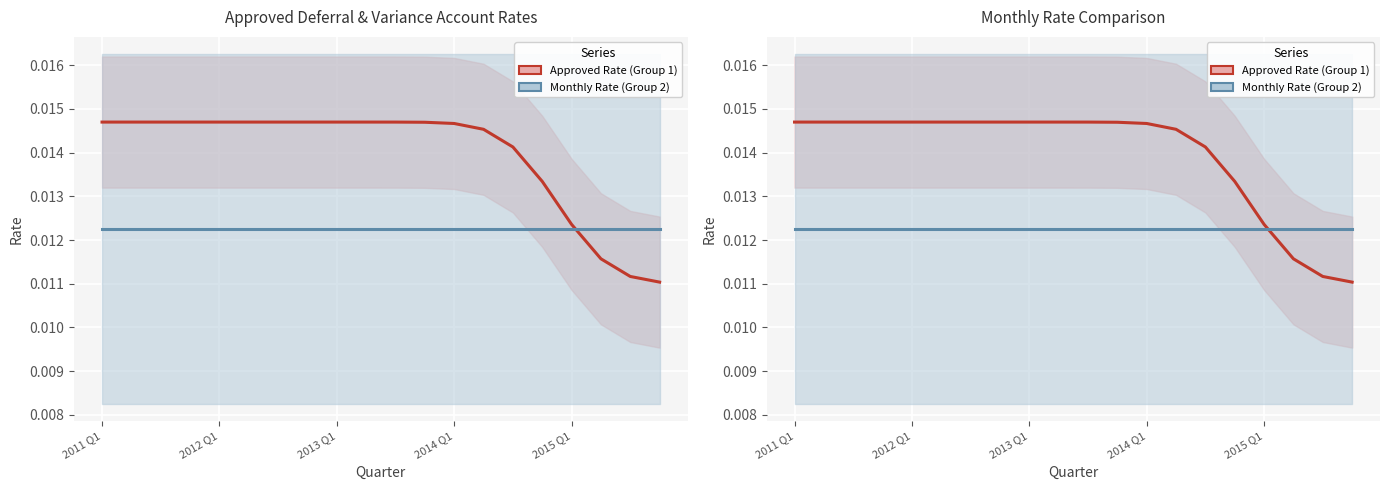

At how many categories does at least one series exceed 0?

20